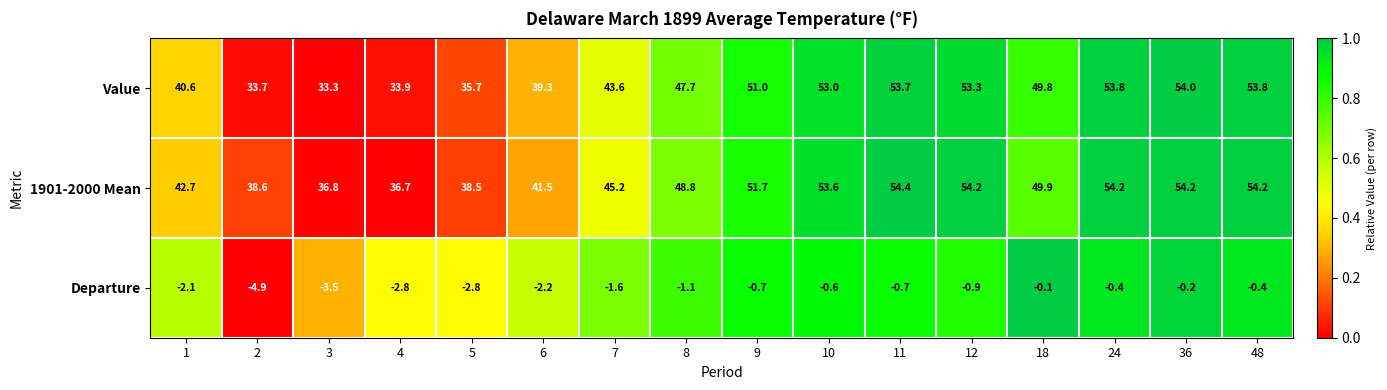

Between 2 and 10, which series saw the biggest shift?

Value